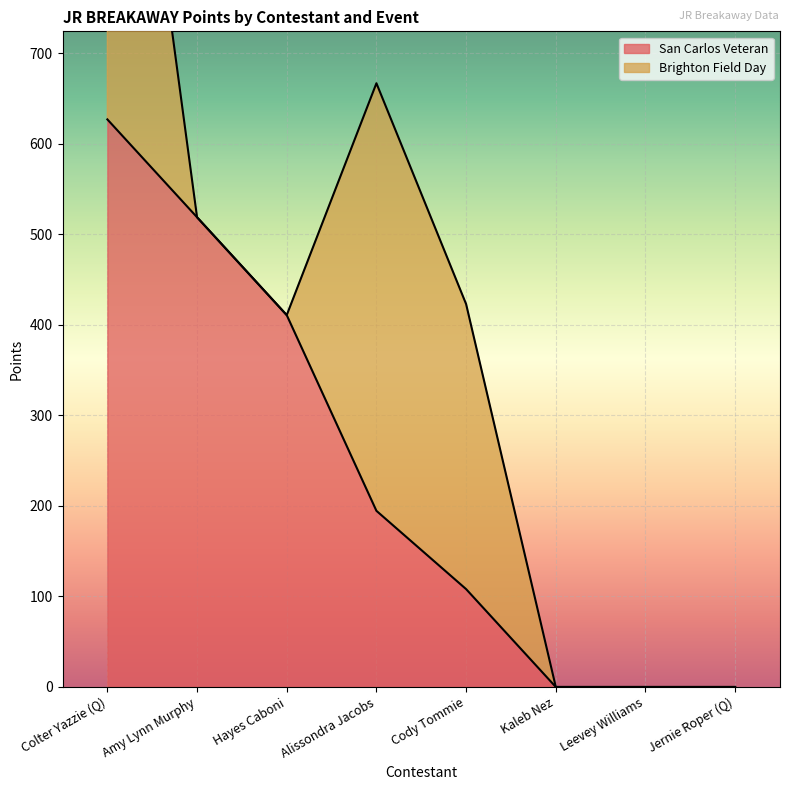

Which category has the highest value in the San Carlos Veteran series?

Colter Yazzie (Q)